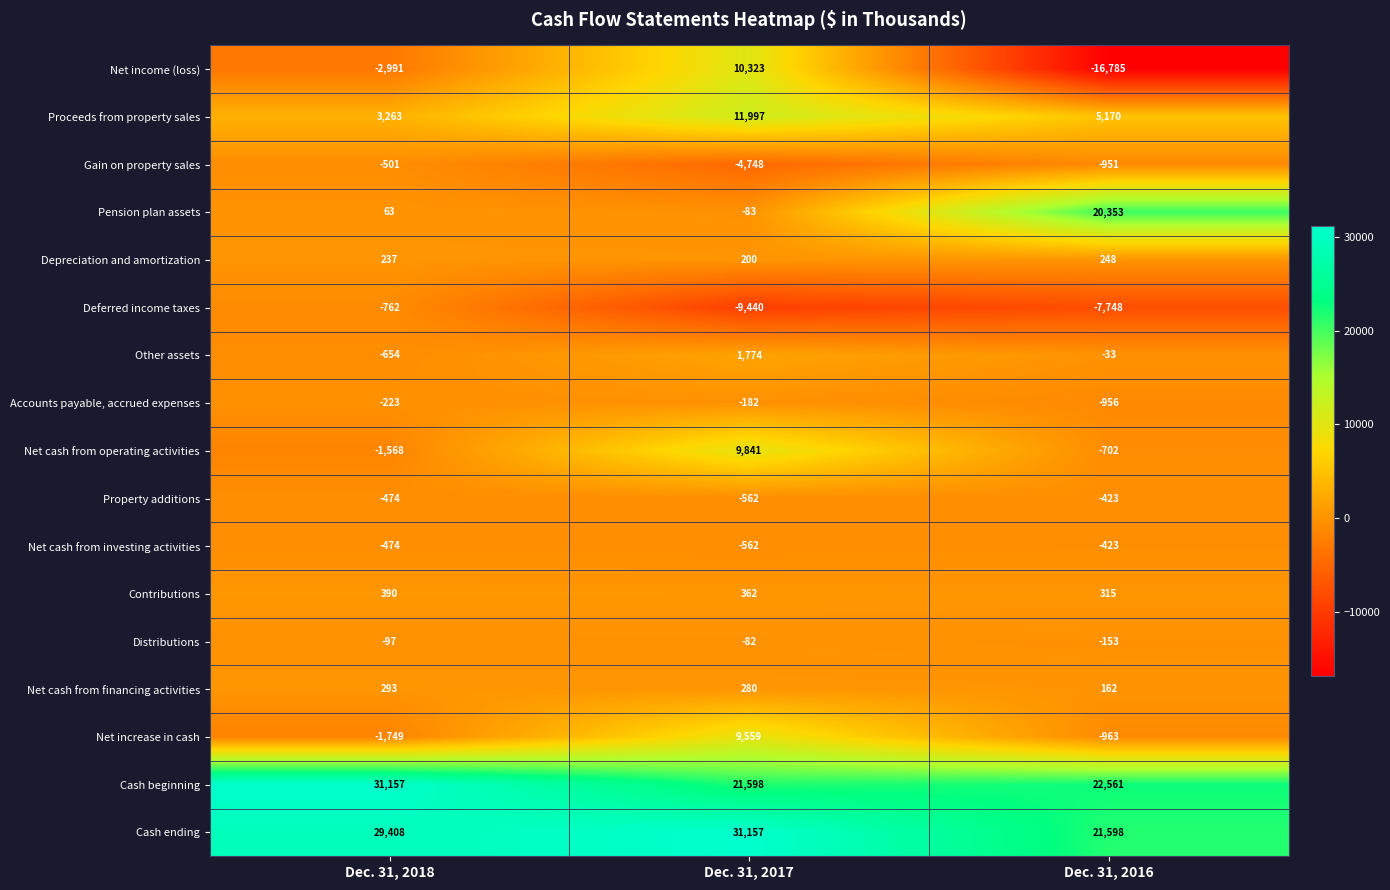

Where does the Other assets series first go above -33?

Dec. 31, 2017